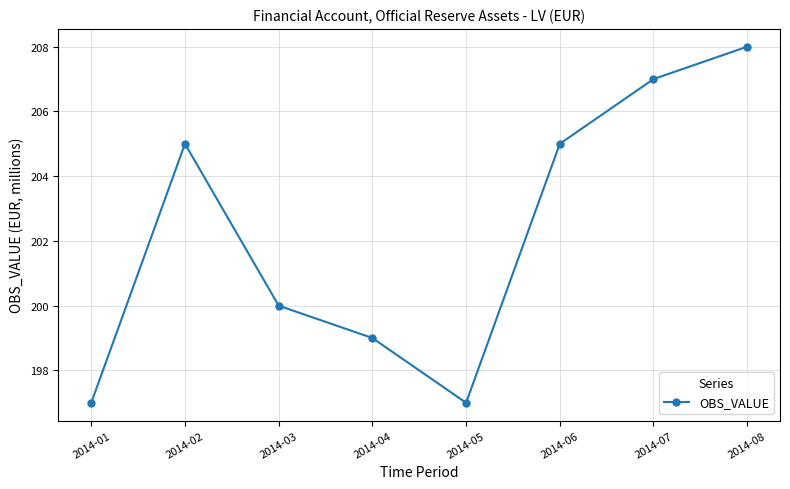

Where is the data nearest to the value 202?

2014-03